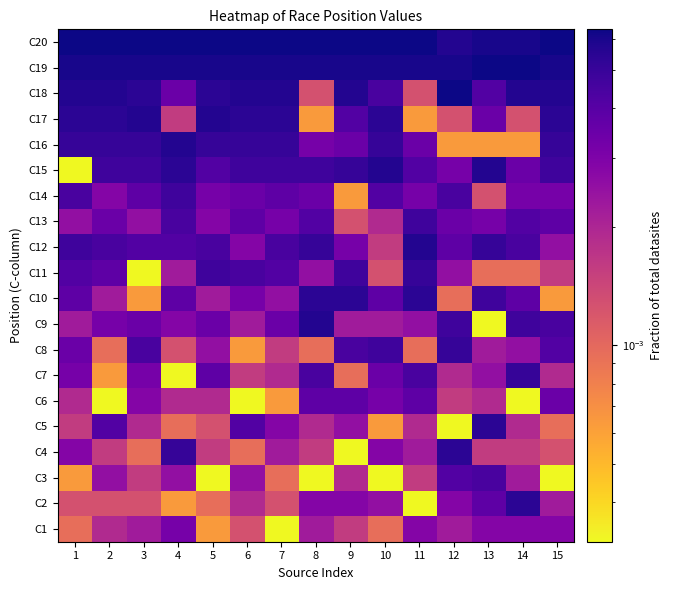

Reading left to right, list all the values displayed in this chart.

C1: 1=0.0	2=0.0	3=0.0	4=0.0	5=0.0	6=0.0	7=0.0	8=0.0	9=0.0	10=0.0	11=0.0	12=0.0	13=0.0	14=0.0	15=0.0
C2: 1=0.0	2=0.0	3=0.0	4=0.0	5=0.0	6=0.0	7=0.0	8=0.0	9=0.0	10=0.0	11=0.0	12=0.0	13=0.0	14=0.0	15=0.0
C3: 1=0.0	2=0.0	3=0.0	4=0.0	5=0.0	6=0.0	7=0.0	8=0.0	9=0.0	10=0.0	11=0.0	12=0.0	13=0.0	14=0.0	15=0.0
C4: 1=0.0	2=0.0	3=0.0	4=0.0	5=0.0	6=0.0	7=0.0	8=0.0	9=0.0	10=0.0	11=0.0	12=0.0	13=0.0	14=0.0	15=0.0
C5: 1=0.0	2=0.0	3=0.0	4=0.0	5=0.0	6=0.0	7=0.0	8=0.0	9=0.0	10=0.0	11=0.0	12=0.0	13=0.0	14=0.0	15=0.0
C6: 1=0.0	2=0.0	3=0.0	4=0.0	5=0.0	6=0.0	7=0.0	8=0.0	9=0.0	10=0.0	11=0.0	12=0.0	13=0.0	14=0.0	15=0.0
C7: 1=0.0	2=0.0	3=0.0	4=0.0	5=0.0	6=0.0	7=0.0	8=0.0	9=0.0	10=0.0	11=0.0	12=0.0	13=0.0	14=0.0	15=0.0
C8: 1=0.0	2=0.0	3=0.0	4=0.0	5=0.0	6=0.0	7=0.0	8=0.0	9=0.0	10=0.0	11=0.0	12=0.0	13=0.0	14=0.0	15=0.0
C9: 1=0.0	2=0.0	3=0.0	4=0.0	5=0.0	6=0.0	7=0.0	8=0.0	9=0.0	10=0.0	11=0.0	12=0.0	13=0.0	14=0.0	15=0.0
C10: 1=0.0	2=0.0	3=0.0	4=0.0	5=0.0	6=0.0	7=0.0	8=0.0	9=0.0	10=0.0	11=0.0	12=0.0	13=0.0	14=0.0	15=0.0
C11: 1=0.0	2=0.0	3=0.0	4=0.0	5=0.0	6=0.0	7=0.0	8=0.0	9=0.0	10=0.0	11=0.0	12=0.0	13=0.0	14=0.0	15=0.0
C12: 1=0.0	2=0.0	3=0.0	4=0.0	5=0.0	6=0.0	7=0.0	8=0.0	9=0.0	10=0.0	11=0.0	12=0.0	13=0.0	14=0.0	15=0.0
C13: 1=0.0	2=0.0	3=0.0	4=0.0	5=0.0	6=0.0	7=0.0	8=0.0	9=0.0	10=0.0	11=0.0	12=0.0	13=0.0	14=0.0	15=0.0
C14: 1=0.0	2=0.0	3=0.0	4=0.0	5=0.0	6=0.0	7=0.0	8=0.0	9=0.0	10=0.0	11=0.0	12=0.0	13=0.0	14=0.0	15=0.0
C15: 1=0.0	2=0.0	3=0.0	4=0.0	5=0.0	6=0.0	7=0.0	8=0.0	9=0.0	10=0.0	11=0.0	12=0.0	13=0.0	14=0.0	15=0.0
C16: 1=0.0	2=0.0	3=0.0	4=0.0	5=0.0	6=0.0	7=0.0	8=0.0	9=0.0	10=0.0	11=0.0	12=0.0	13=0.0	14=0.0	15=0.0
C17: 1=0.0	2=0.0	3=0.0	4=0.0	5=0.0	6=0.0	7=0.0	8=0.0	9=0.0	10=0.0	11=0.0	12=0.0	13=0.0	14=0.0	15=0.0
C18: 1=0.0	2=0.0	3=0.0	4=0.0	5=0.0	6=0.0	7=0.0	8=0.0	9=0.0	10=0.0	11=0.0	12=0.0	13=0.0	14=0.0	15=0.0
C19: 1=0.0	2=0.0	3=0.0	4=0.0	5=0.0	6=0.0	7=0.0	8=0.0	9=0.0	10=0.0	11=0.0	12=0.0	13=0.0	14=0.0	15=0.0
C20: 1=0.0	2=0.0	3=0.0	4=0.0	5=0.0	6=0.0	7=0.0	8=0.0	9=0.0	10=0.0	11=0.0	12=0.0	13=0.0	14=0.0	15=0.0